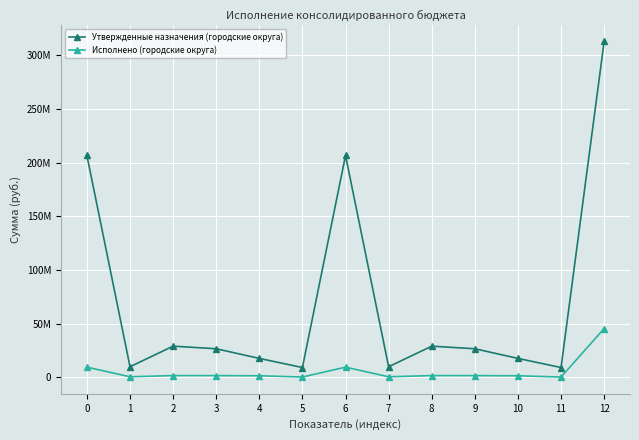

What value does the Исполнено (городские округа) series have at 12?

45340859.7